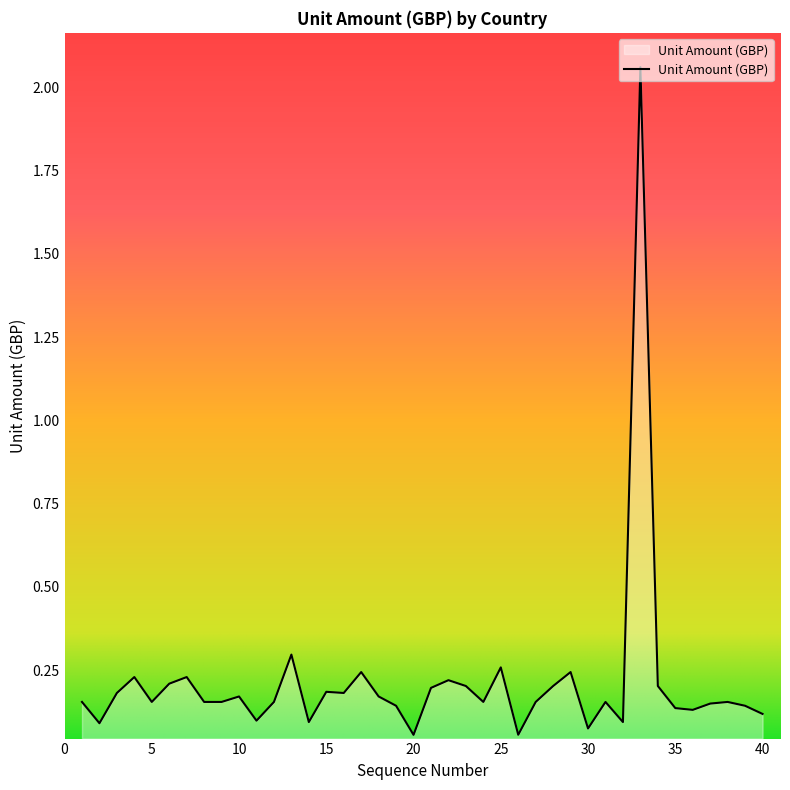

How many distinct data groups are displayed?

1